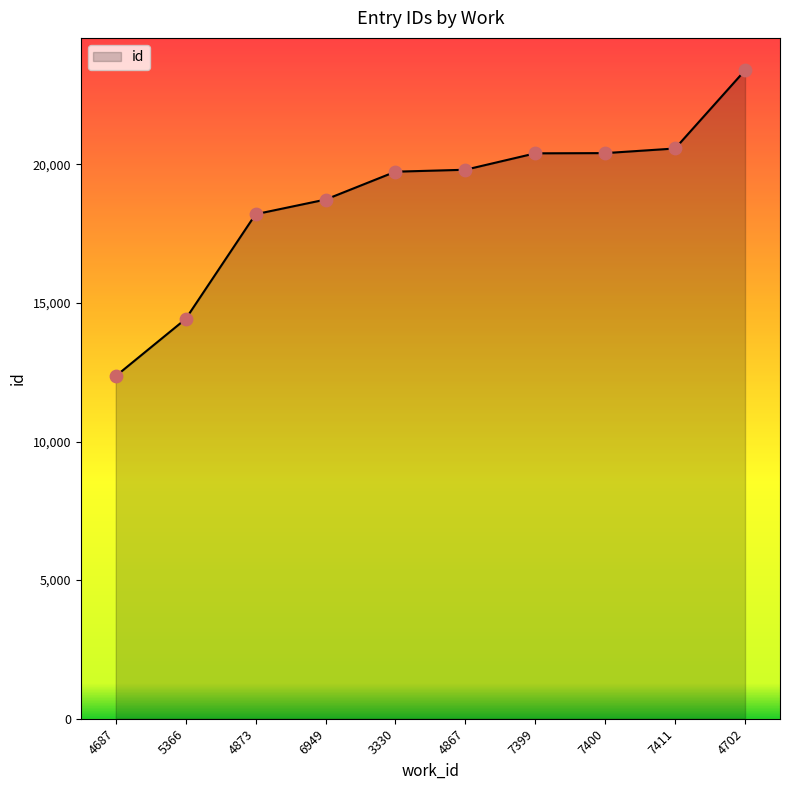

What is the ratio of the value at 4867 to the value at 7399?

1.0